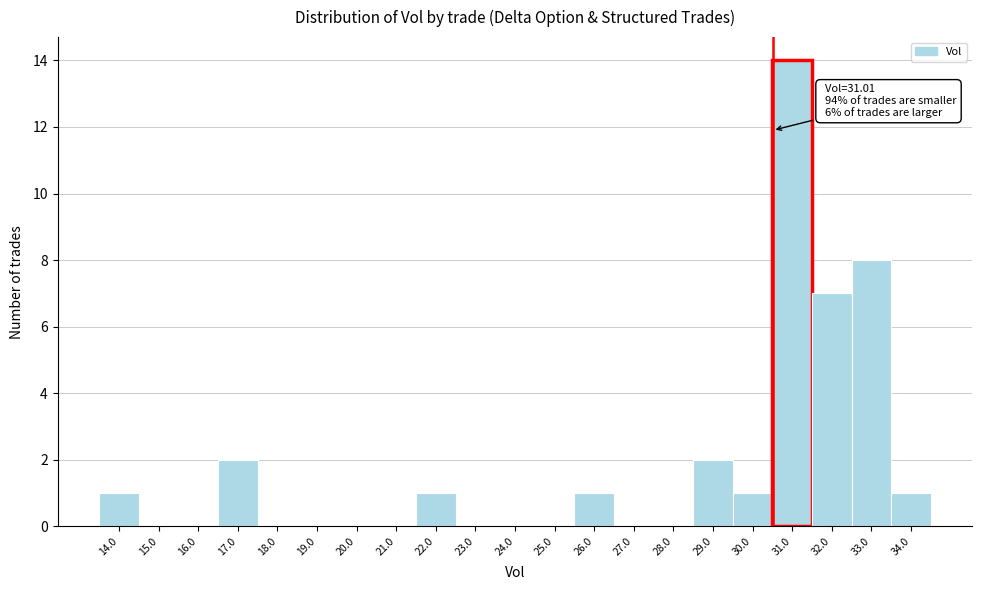

Reading right to left, transcribe all the data shown in this chart.

34.0=1	33.0=8	32.0=7	31.0=14	30.0=1	29.0=2	28.0=0	27.0=0	26.0=1	25.0=0	24.0=0	23.0=0	22.0=1	21.0=0	20.0=0	19.0=0	18.0=0	17.0=2	16.0=0	15.0=0	14.0=1